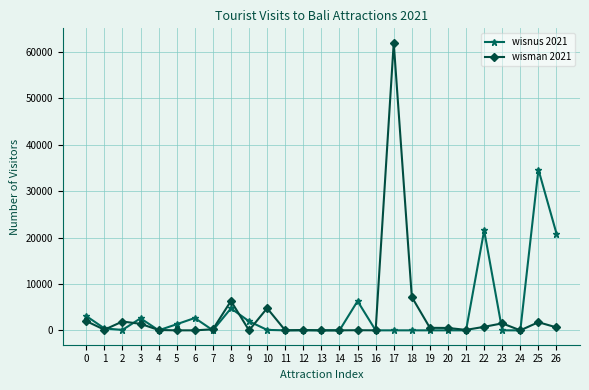

What is the value of the wisnus 2021 point at the 6th from the left?

1319